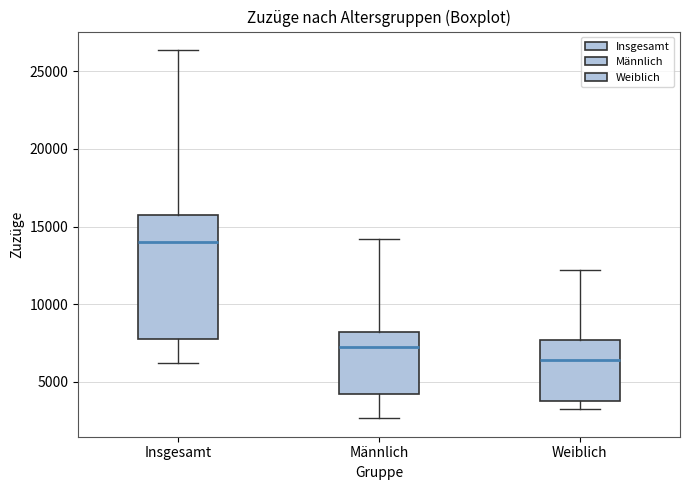

Where is the upper edge of the box for Männlich on the y-axis? The values are not printed on the chart, so give them approximately, as read against the axis.

8000